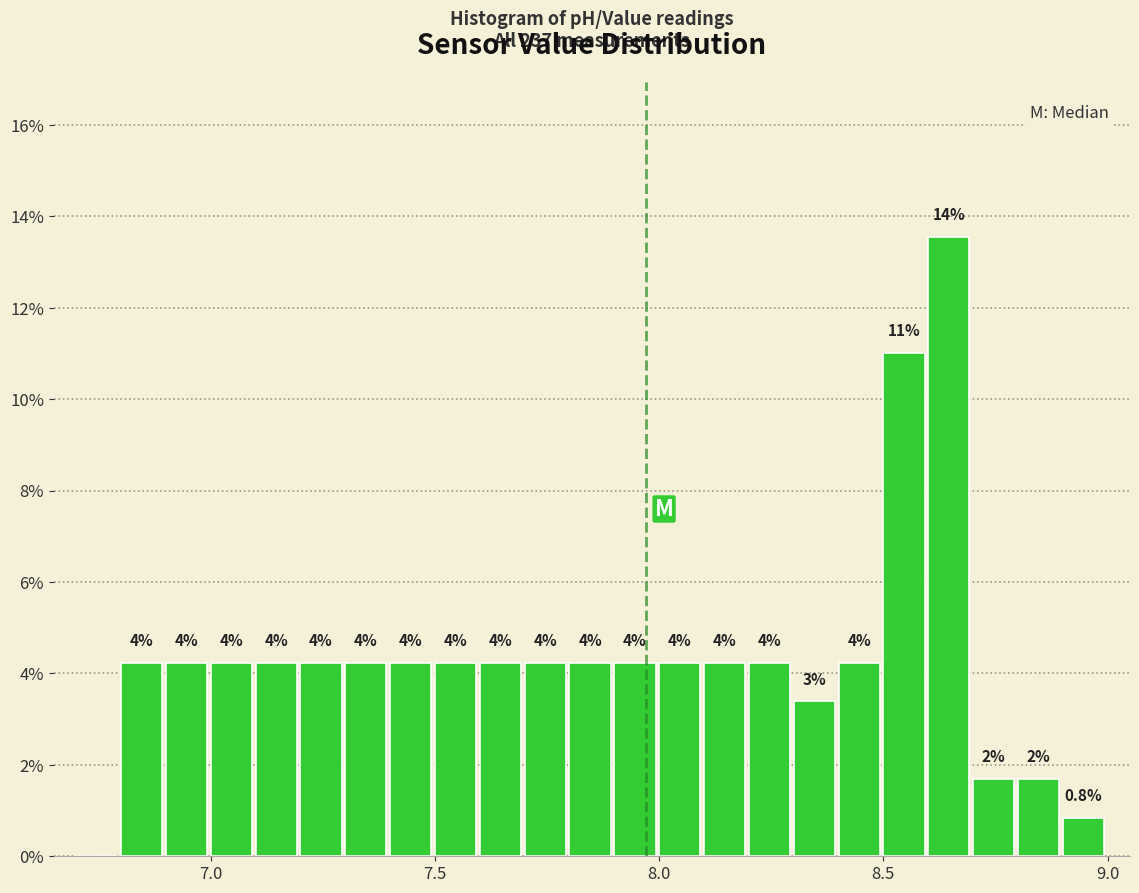

Read against the x-axis, roughly where is the centre of the tallest bar?

8.65